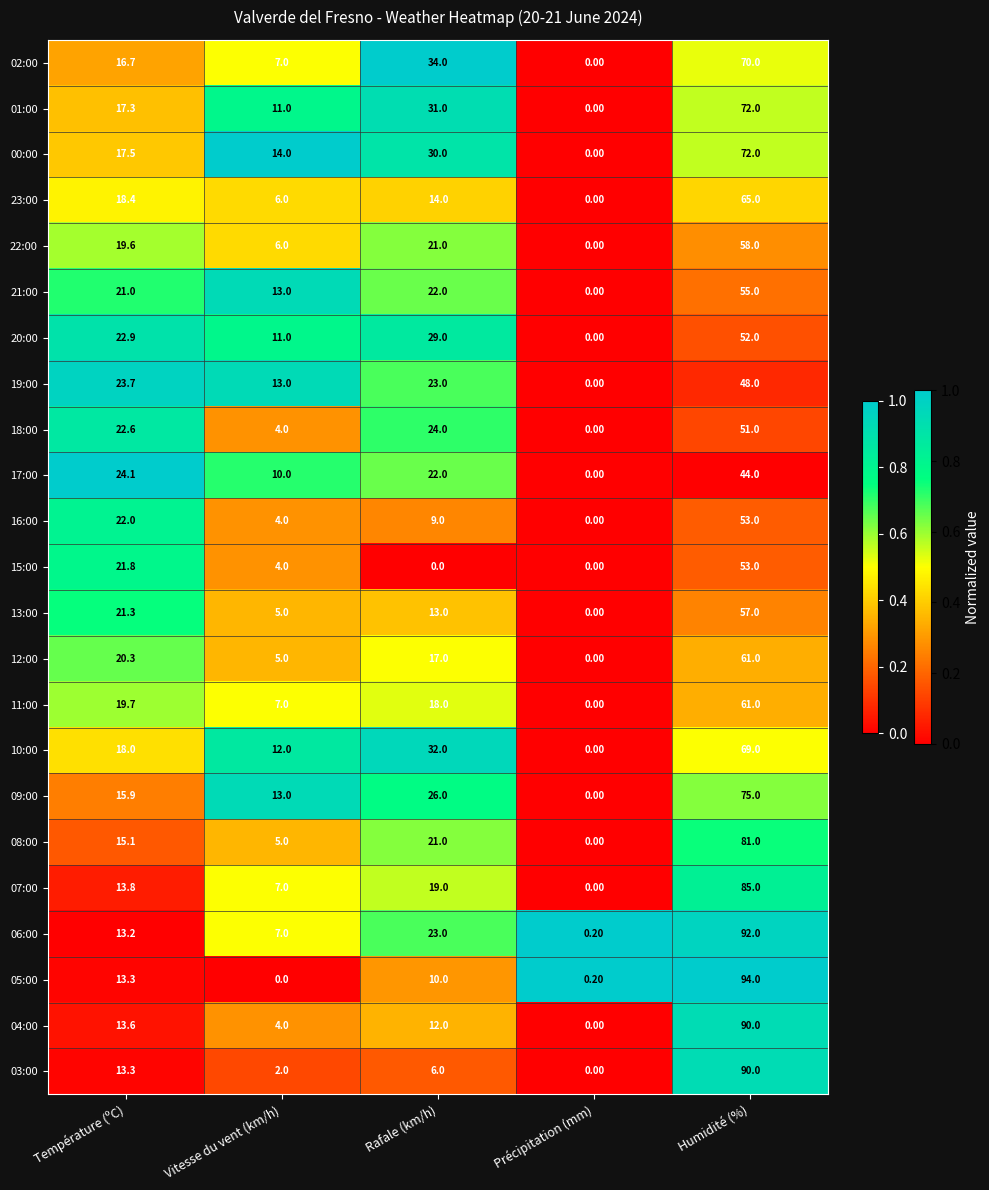

What is the difference between the second highest and minimum values in the 23:00 series?

18.4